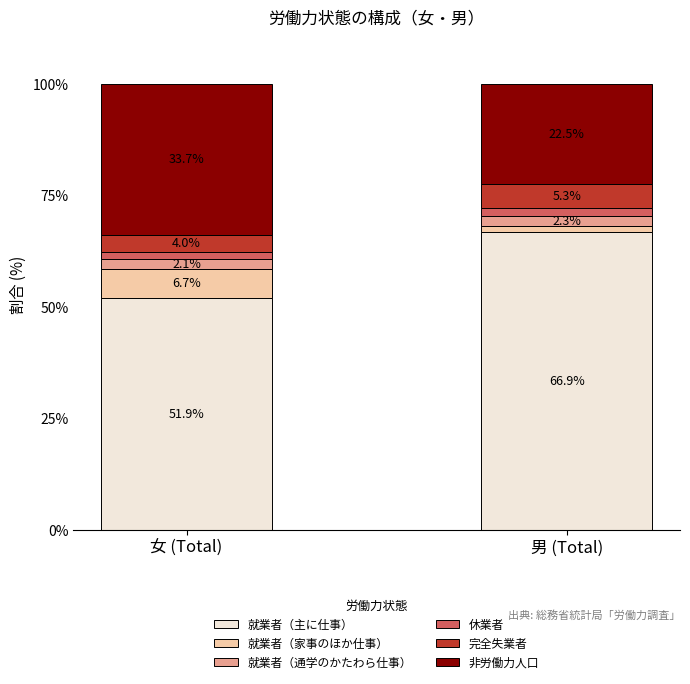

Is it true that 就業者（主に仕事） equals 51.9 at 女 (Total)?

True